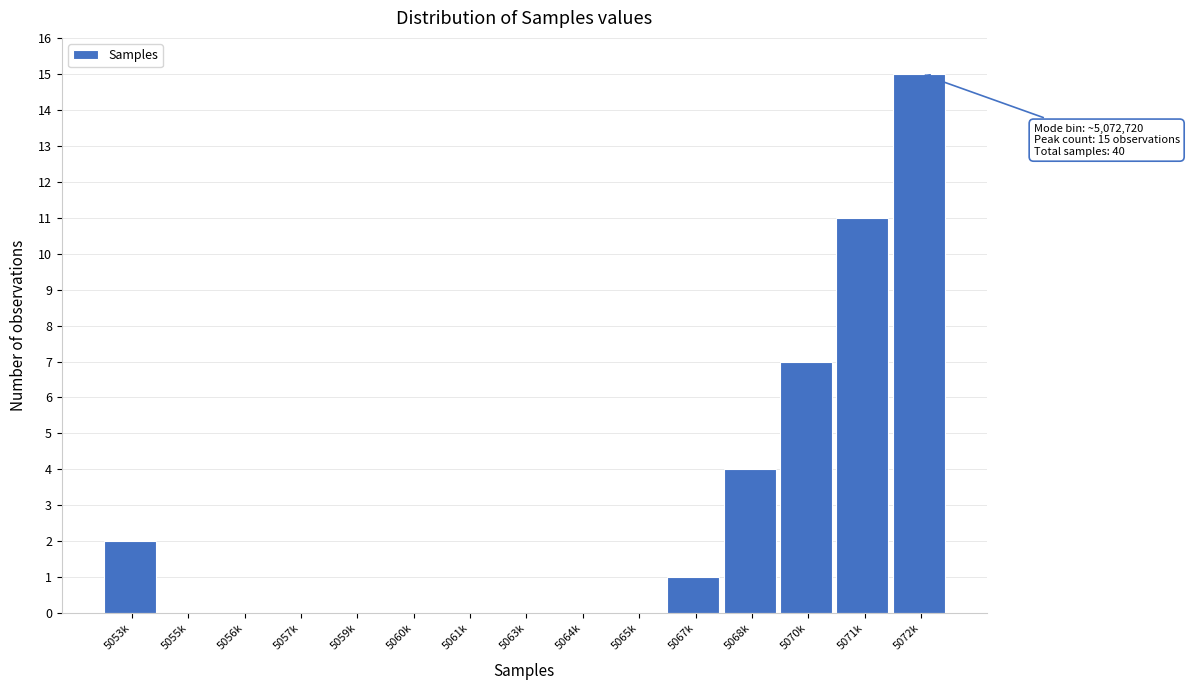

Reading left to right, extract all data points from this chart.

5053k=2	5055k=0	5056k=0	5057k=0	5059k=0	5060k=0	5061k=0	5063k=0	5064k=0	5065k=0	5067k=1	5068k=4	5070k=7	5071k=11	5072k=15